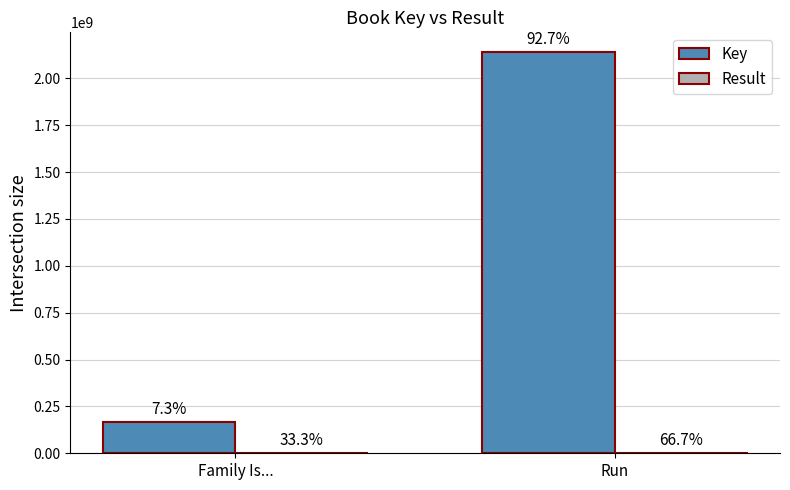

The value of Key at Run is 2138584361. True or false?

True